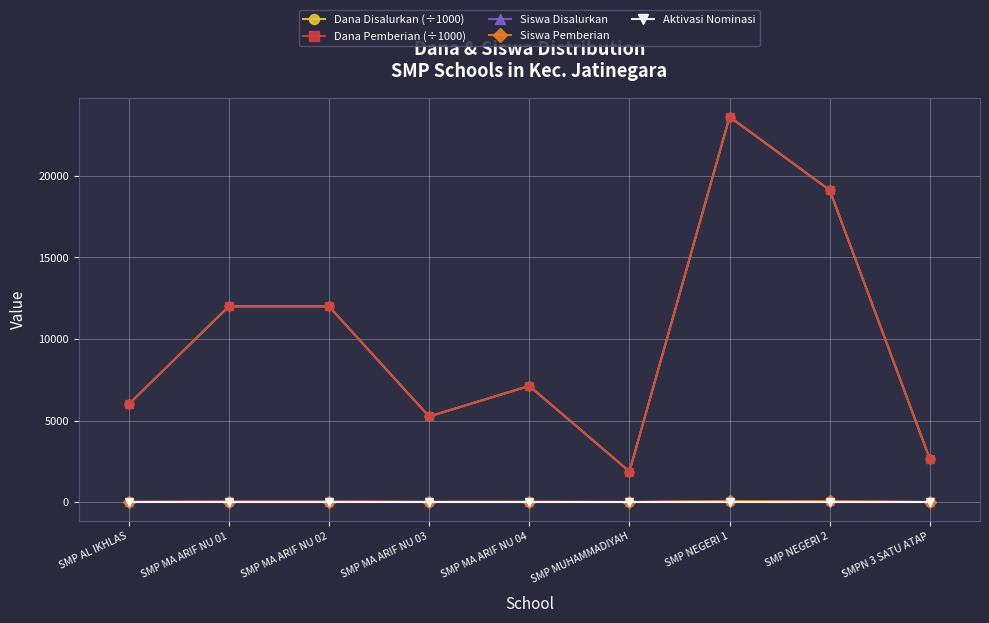

Does the chart have visible grid lines?

Yes